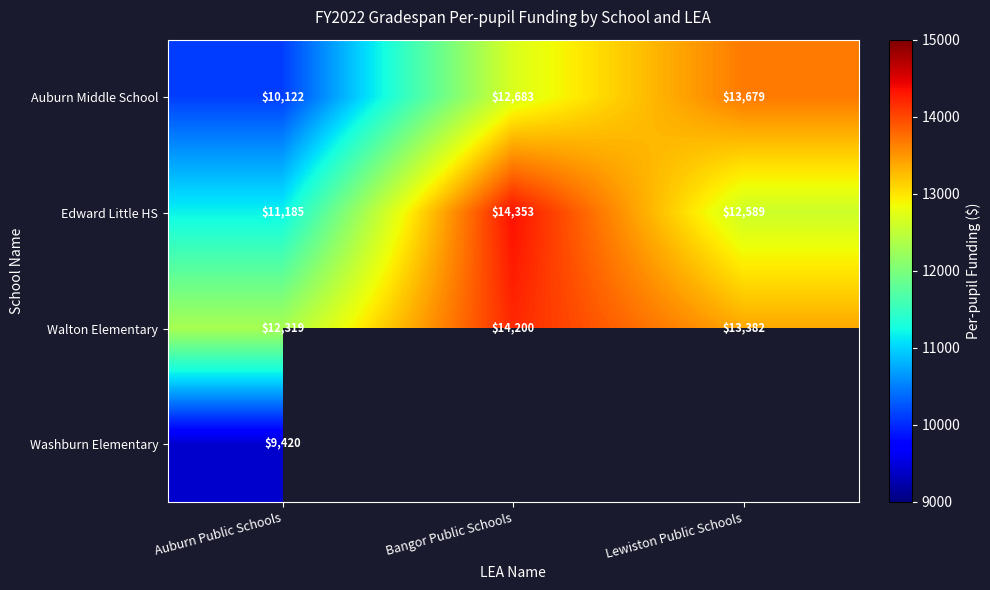

At which category is the sum across all series the highest?

Auburn Public Schools